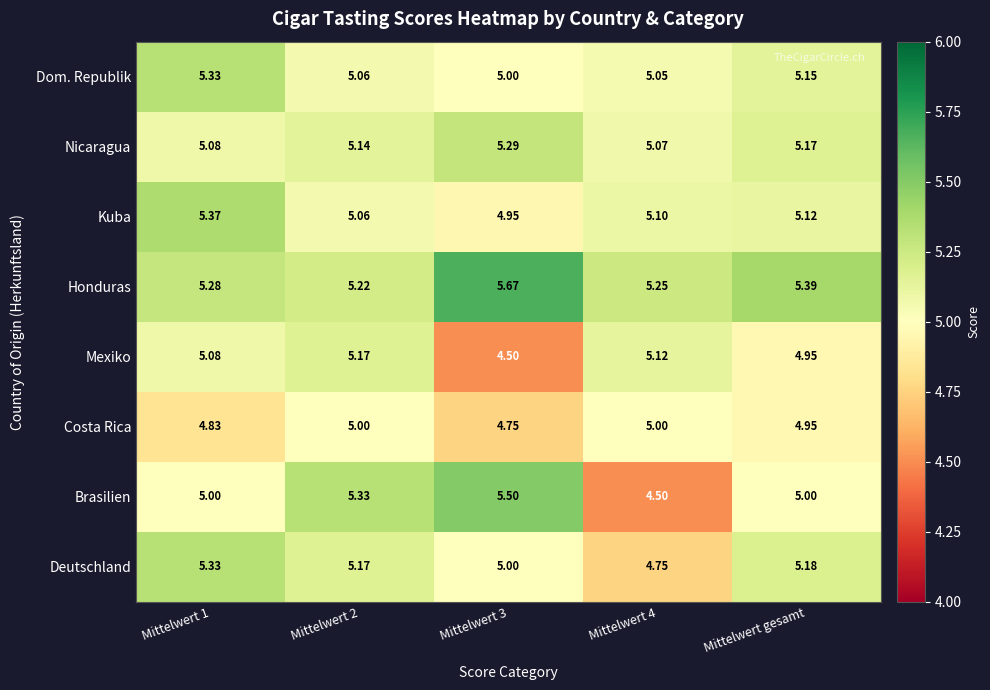

Between Mittelwert 2 and Mittelwert 4, which series saw the biggest shift?

Brasilien